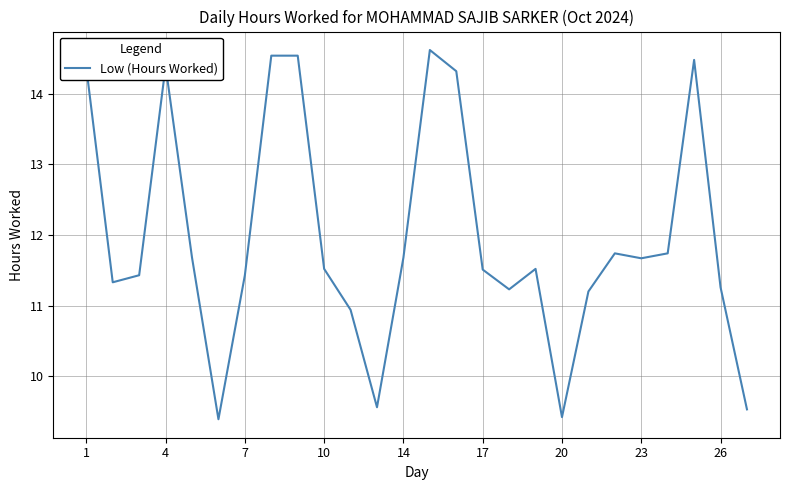

Is this an area chart (filled region under the line)?

No